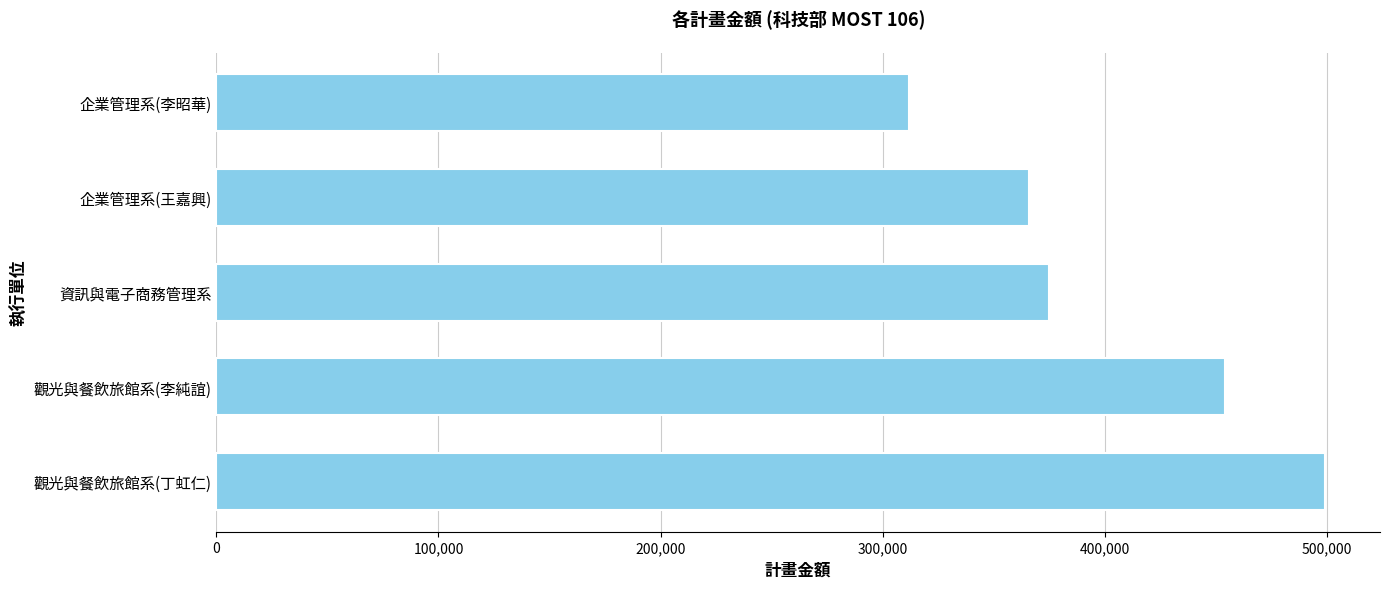

Are the bars horizontal?

Yes